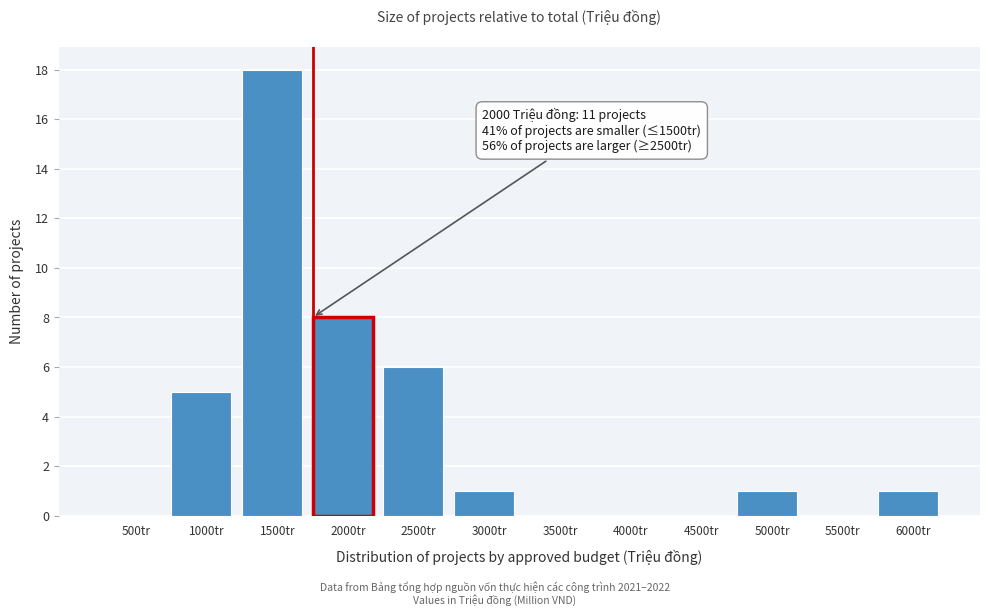

Reading left to right, list all the values displayed in this chart.

500tr=0	1000tr=5	1500tr=18	2000tr=8	2500tr=6	3000tr=1	3500tr=0	4000tr=0	4500tr=0	5000tr=1	5500tr=0	6000tr=1